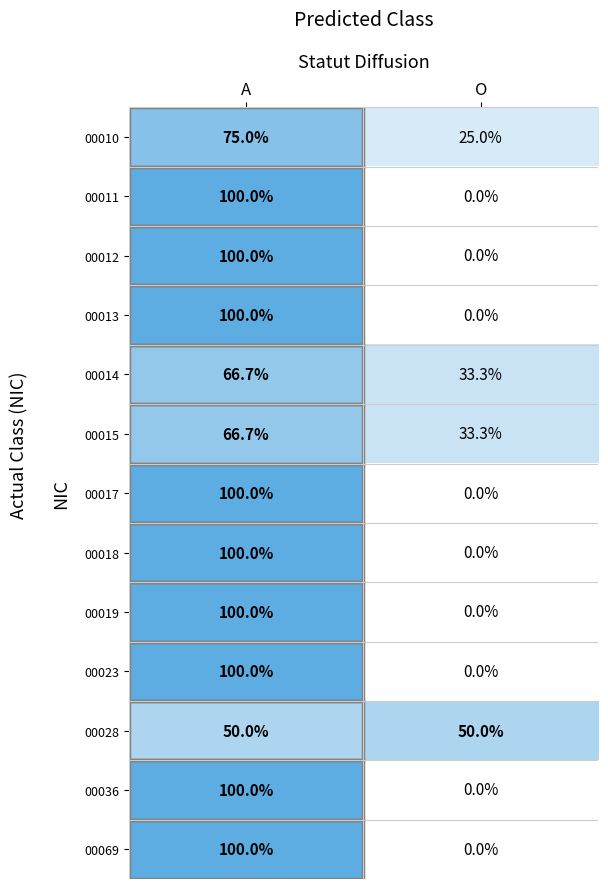

Rank the categories by 00018 value from lowest to highest.

O, A